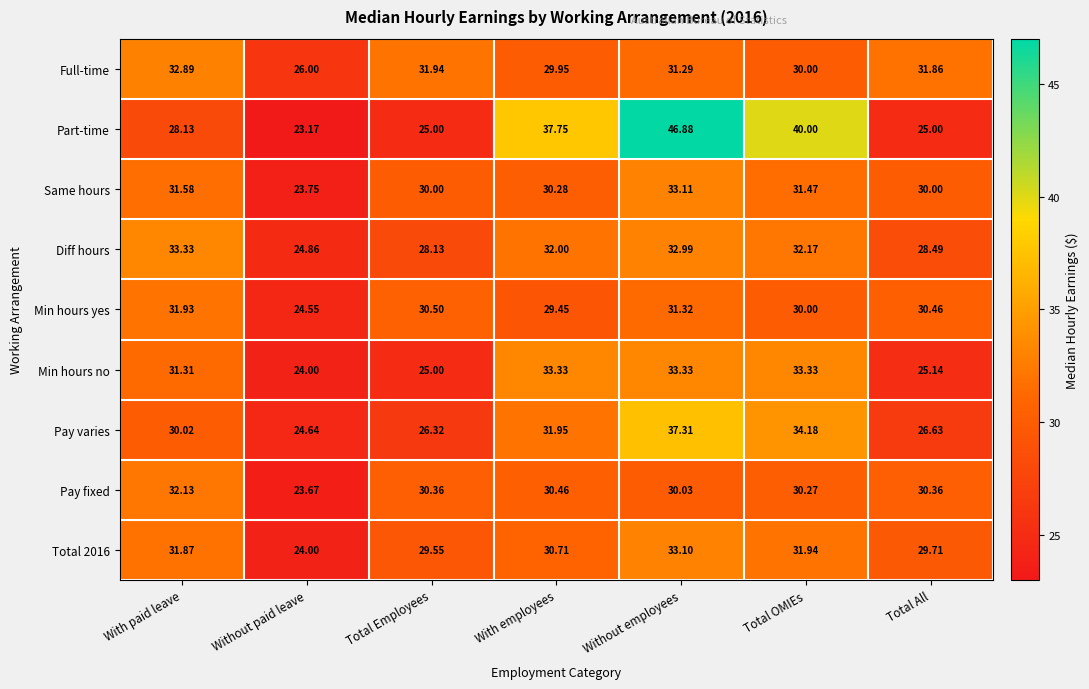

At which label is Total 2016 closest to 28?

Total Employees